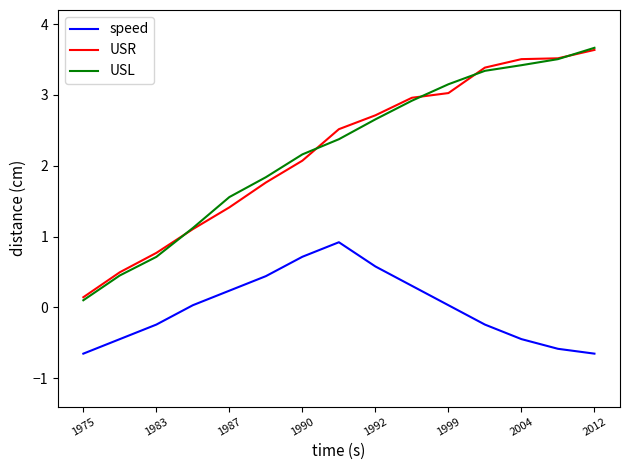

True or false: USL and speed cross at least once.

False